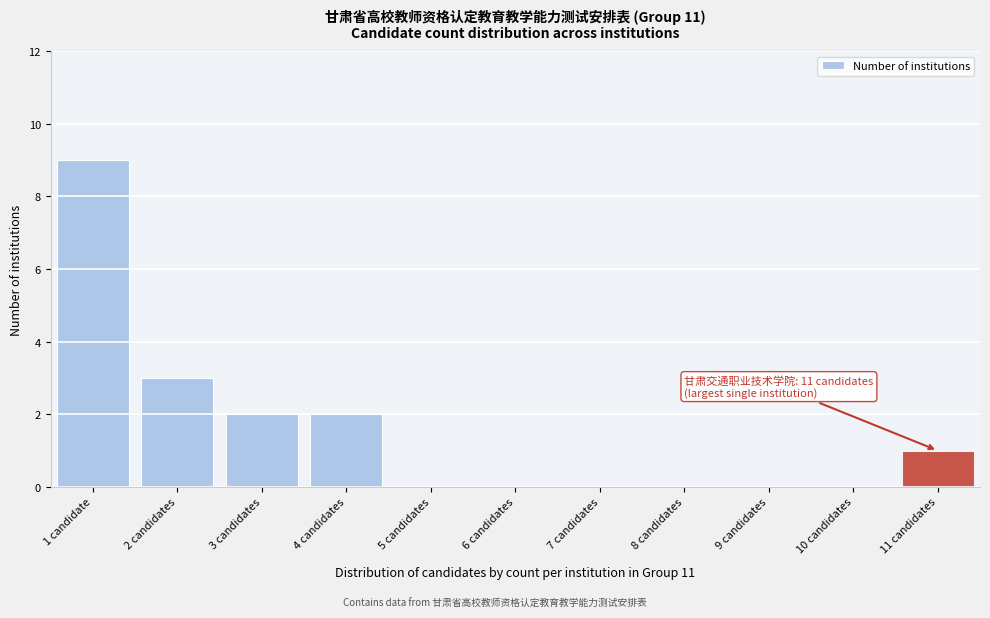

Reading left to right, extract all data points from this chart.

1 candidate=9	2 candidates=3	3 candidates=2	4 candidates=2	5 candidates=0	6 candidates=0	7 candidates=0	8 candidates=0	9 candidates=0	10 candidates=0	11 candidates=1